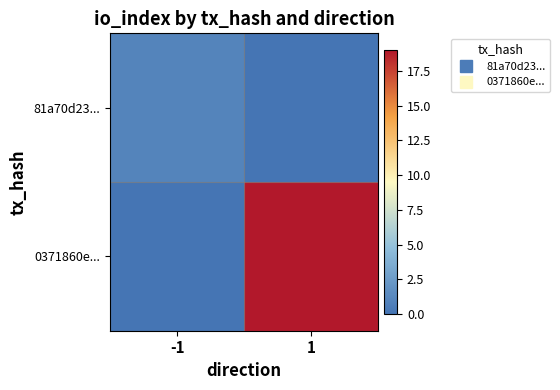

Reading left to right, what are all the values shown in this chart?

81a70d23...: -1=1	1=0
0371860e...: -1=0	1=19